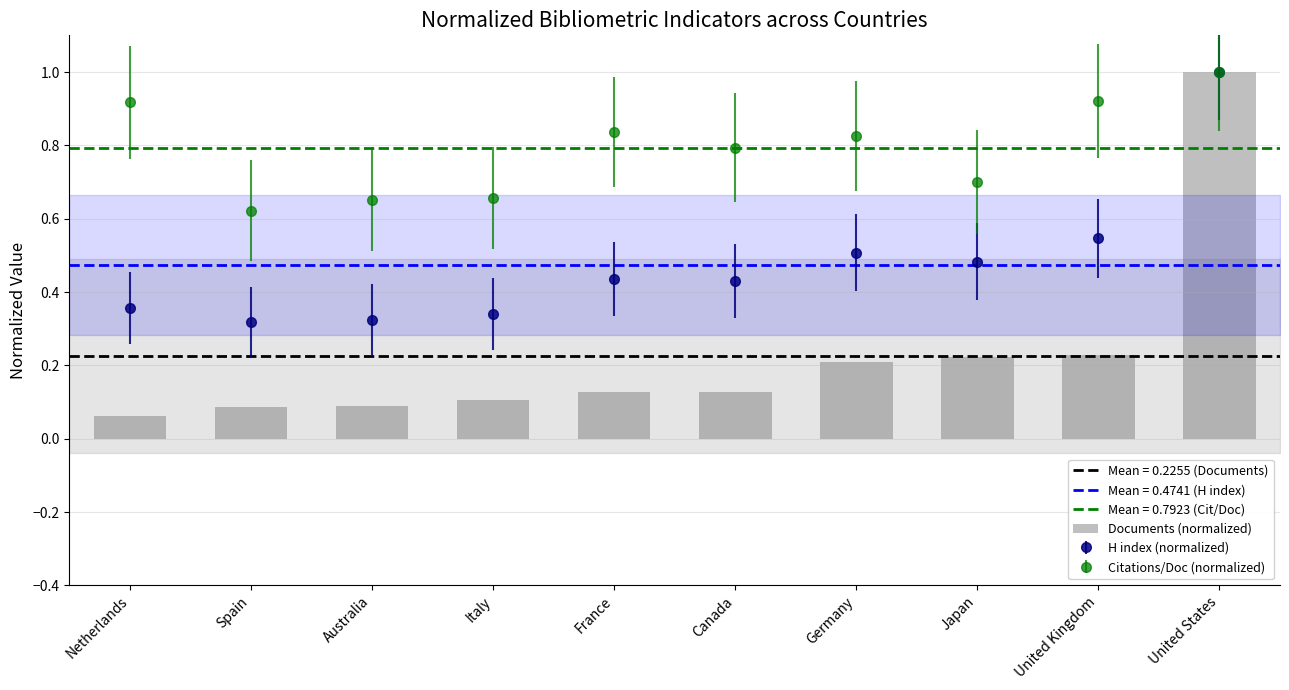

How many data points does each series have?

10